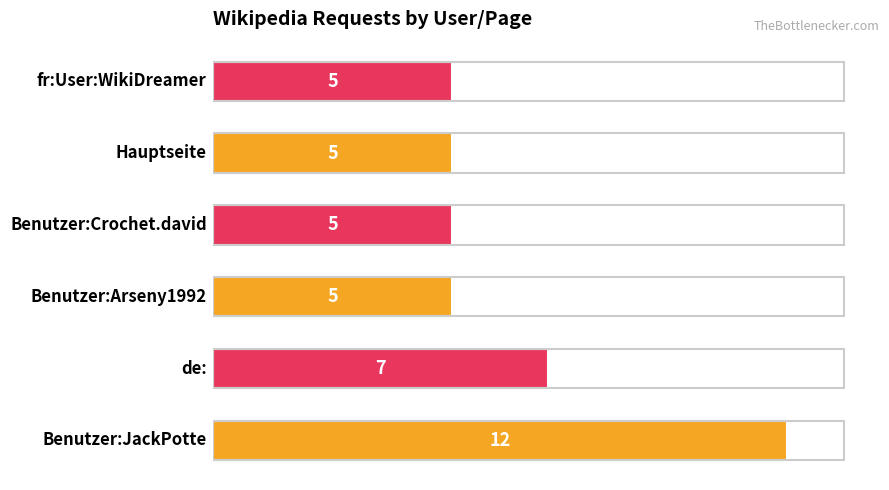

What is the smallest value displayed?

5